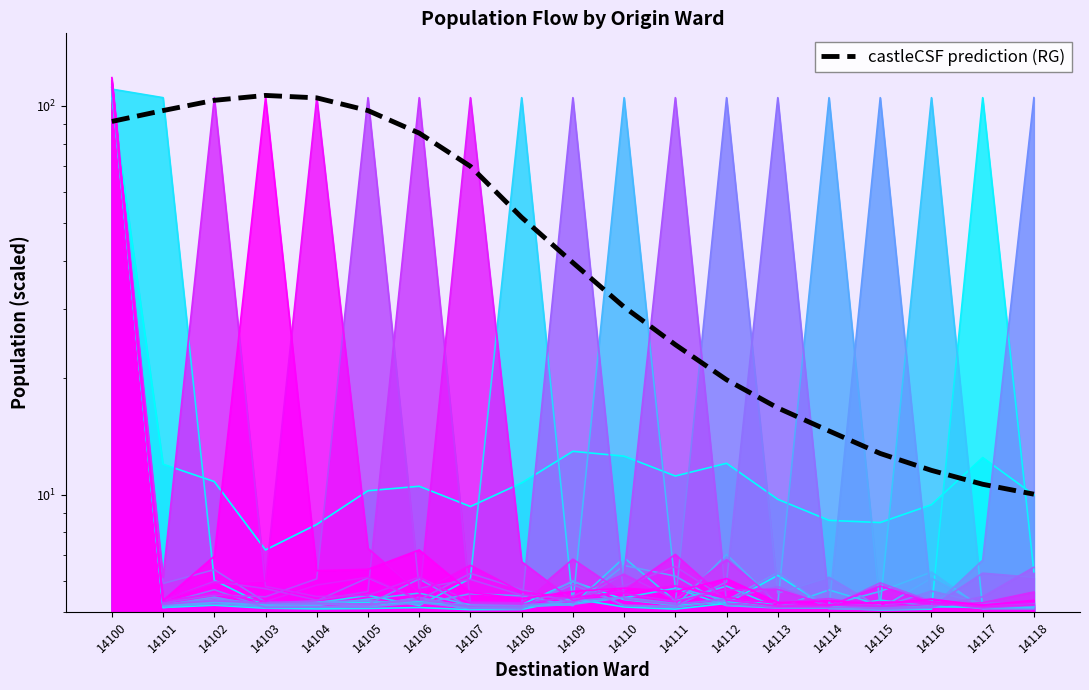

What is the average value?

52.5